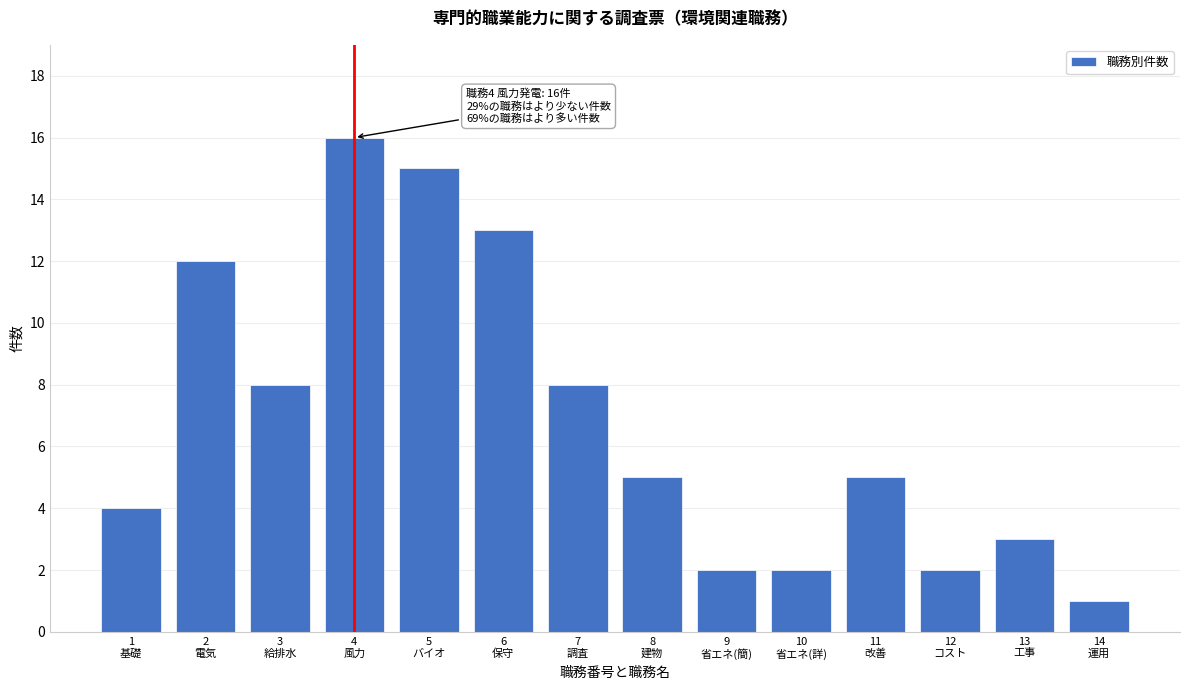

Reading left to right, transcribe all the data shown in this chart.

4	12	8	16	15	13	8	5	2	2	5	2	3	1